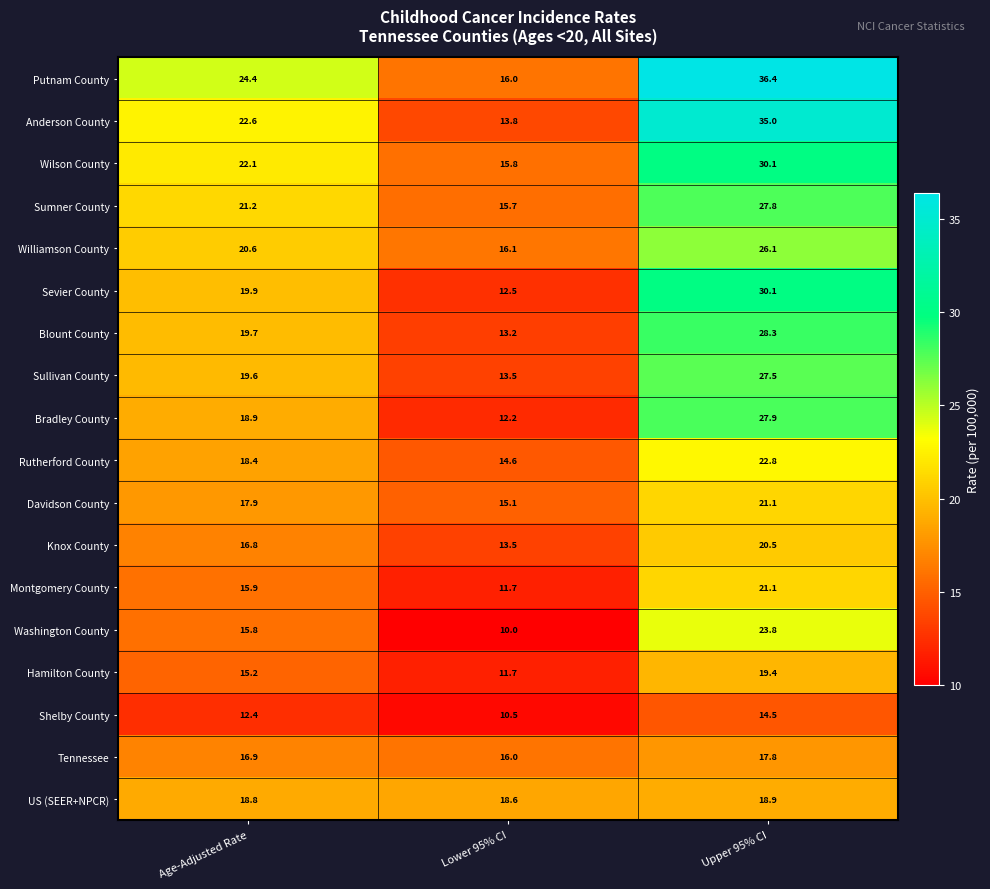

Which series changed the most between Age-Adjusted Rate and Upper 95% CI?

Anderson County